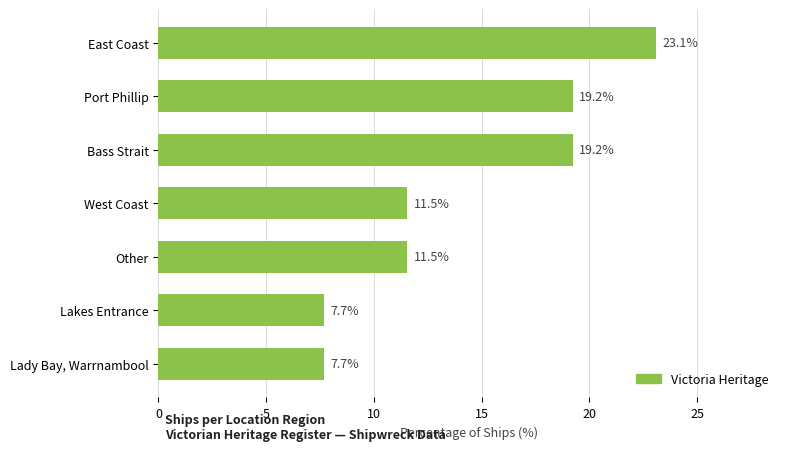

Read the value at Lady Bay, Warrnambool.

7.7